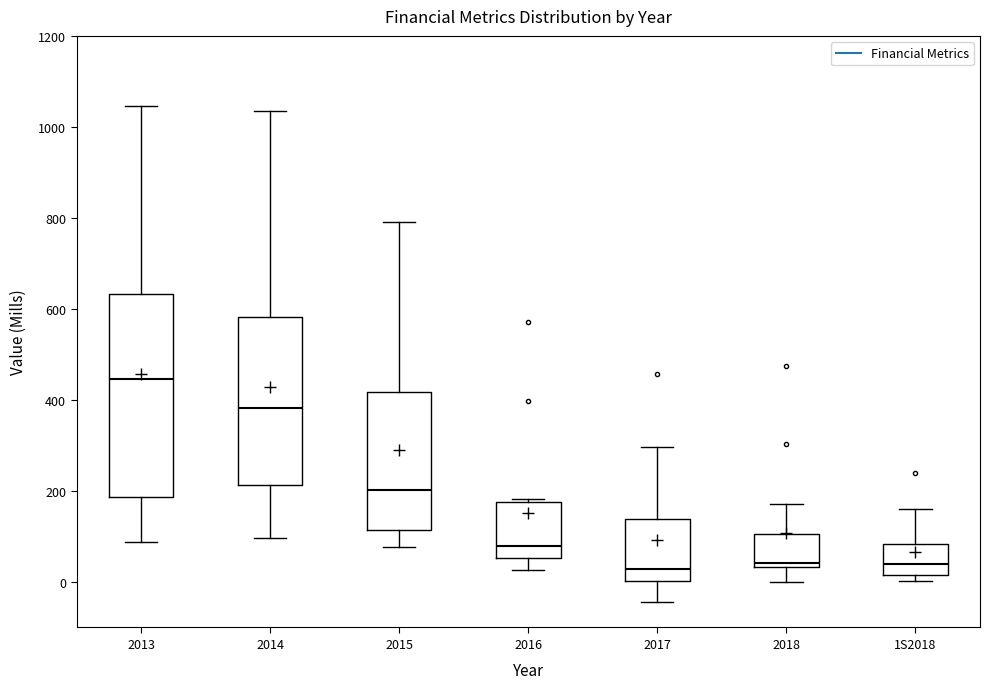

Where is the upper edge of the box for 2017 on the y-axis? The values are not printed on the chart, so give them approximately, as read against the axis.

140